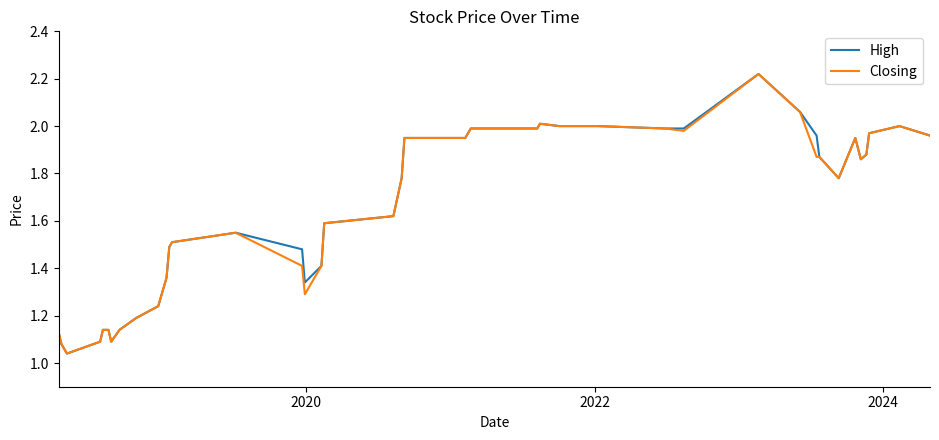

Does the chart display data point markers on the line(s)?

No